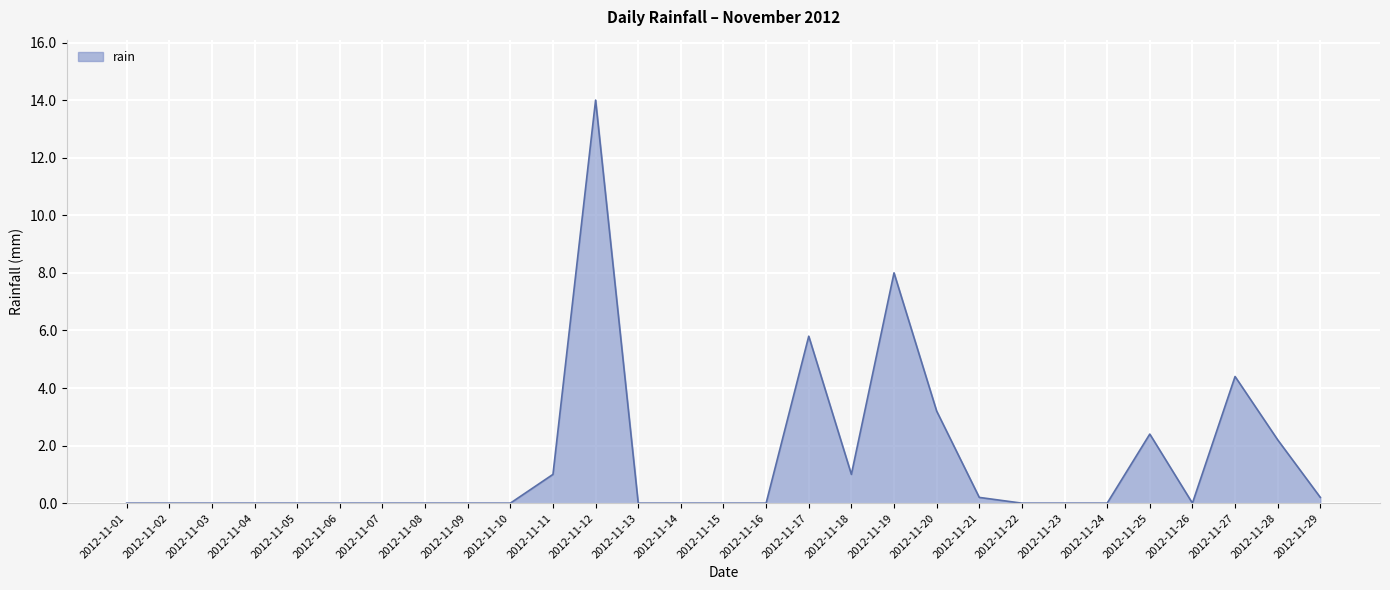

Reading left to right, extract all data points from this chart.

0.0	0.0	0.0	0.0	0.0	0.0	0.0	0.0	0.0	0.0	1.0	14.0	0.0	0.0	0.0	0.0	5.8	1.0	8.0	3.2	0.2	0.0	0.0	0.0	2.4	0.0	4.4	2.2	0.2